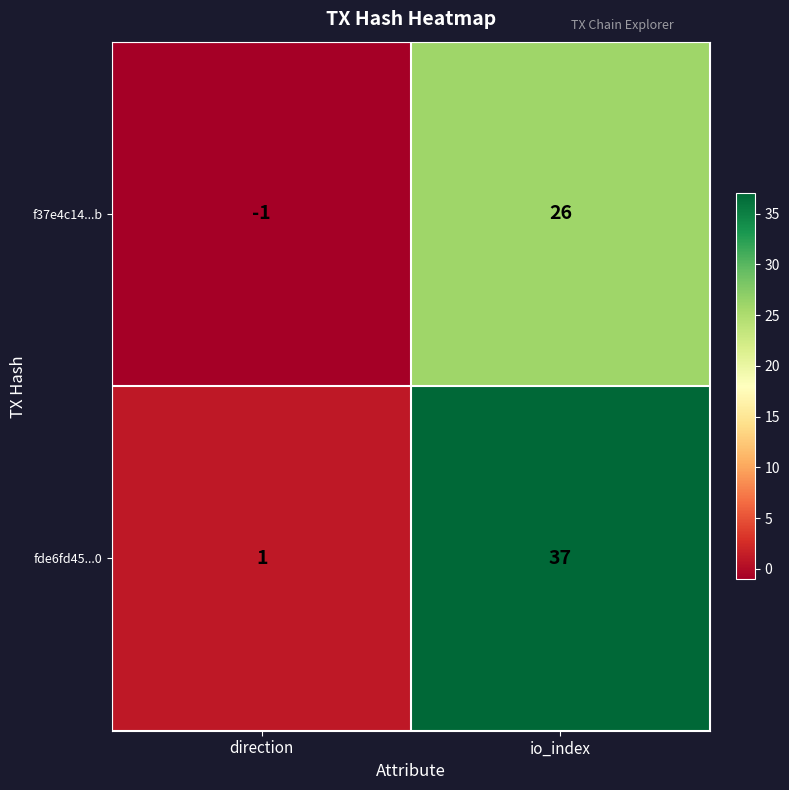

What is the difference between the maximum and minimum values in the f37e4c14...b series?

27